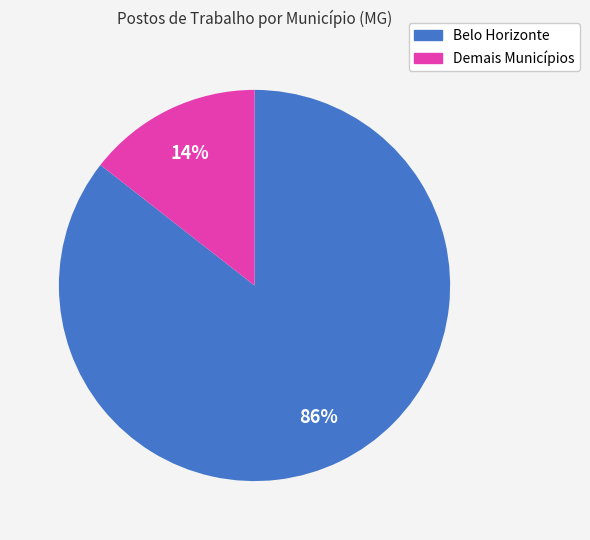

Is there any slice that represents more than half of the pie?

Yes